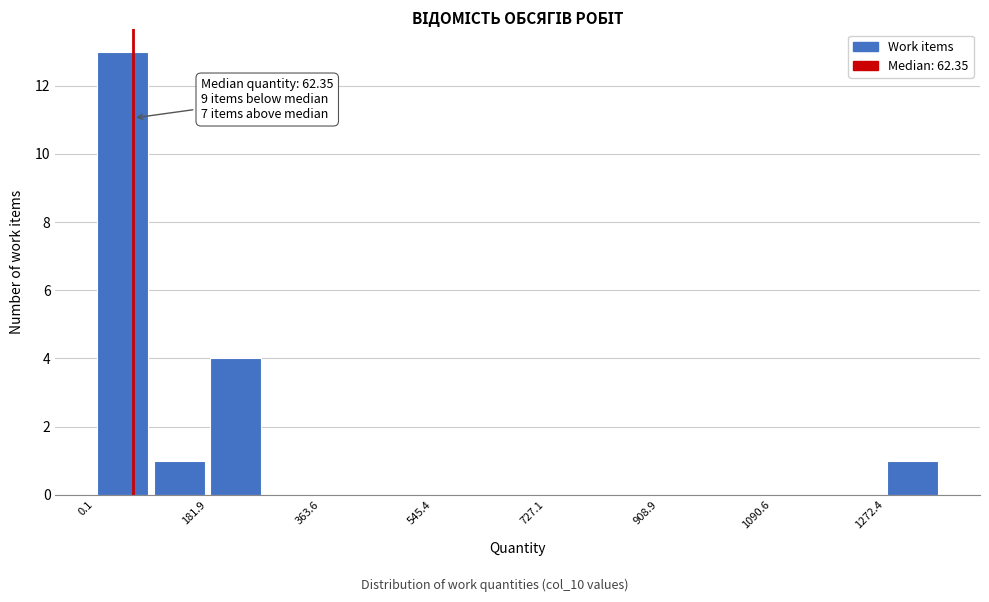

Over which range of the x-axis is the bar tallest?

0 to 100